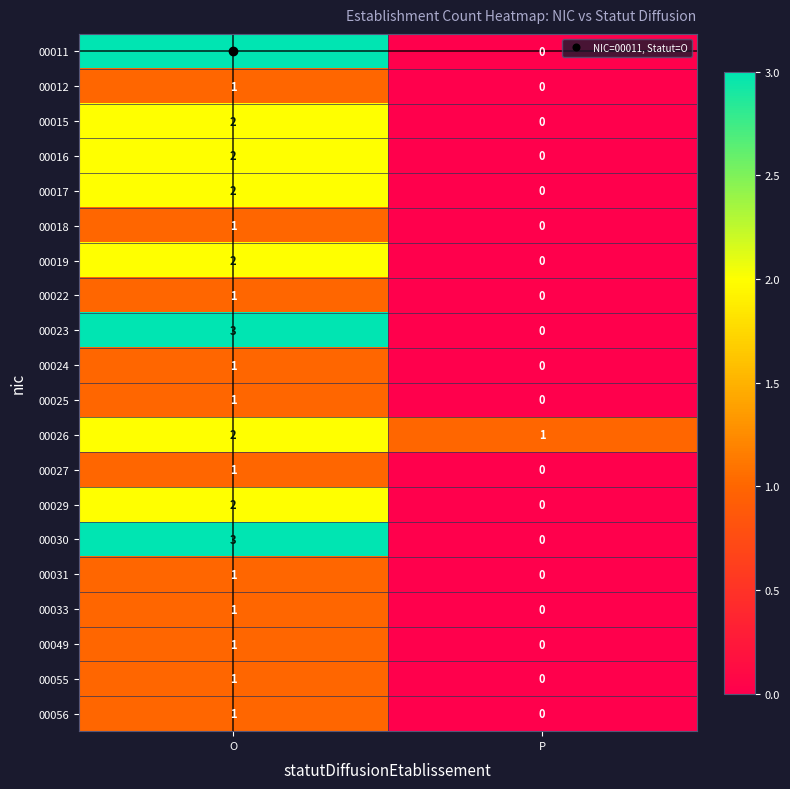

What is the total value across all series at O?

32